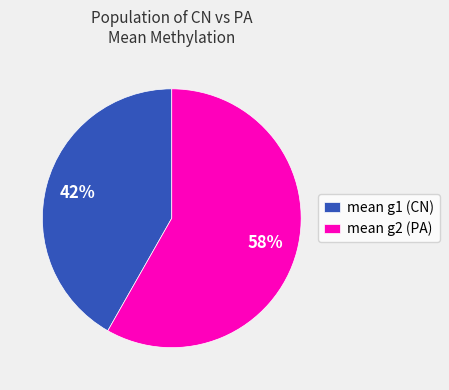

Count the number of slices in the pie.

2